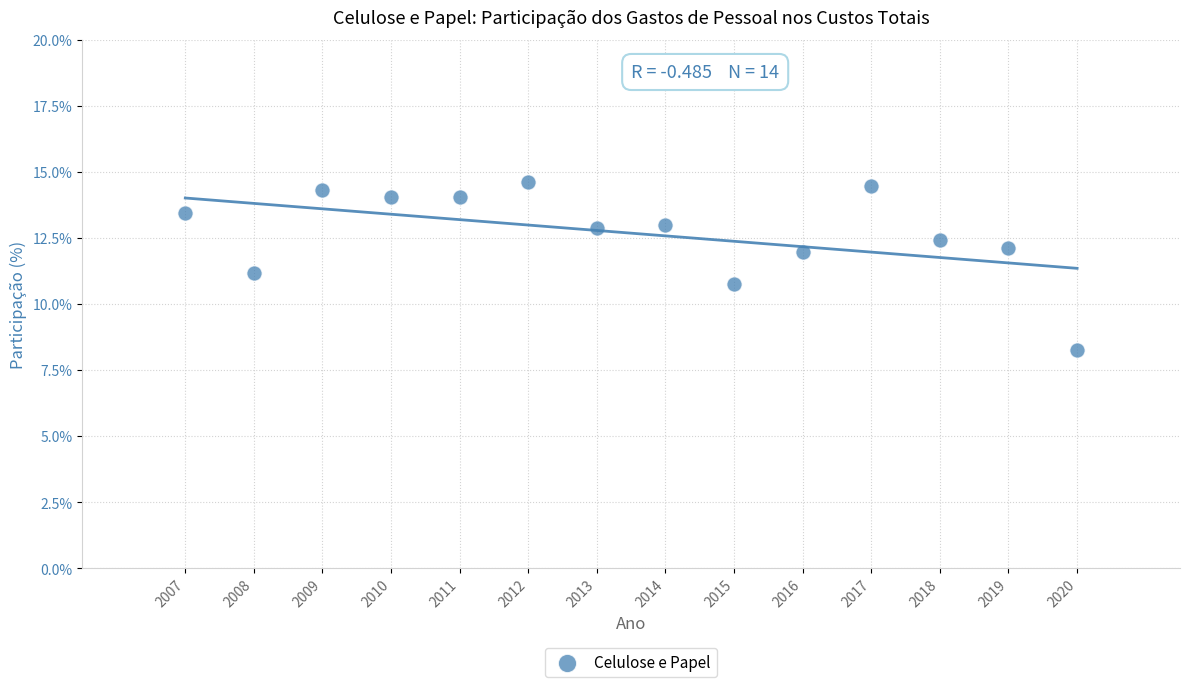

What is the range of X values (max minus min)?

13.0